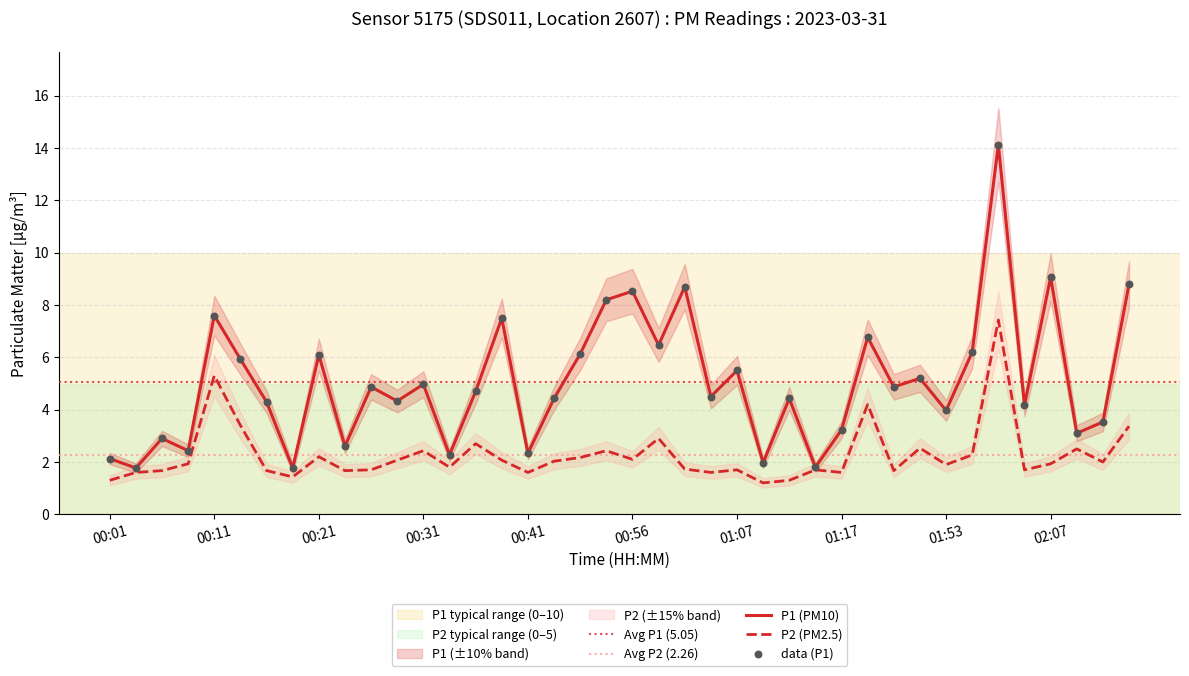

Which series contains the highest Y value?

P1